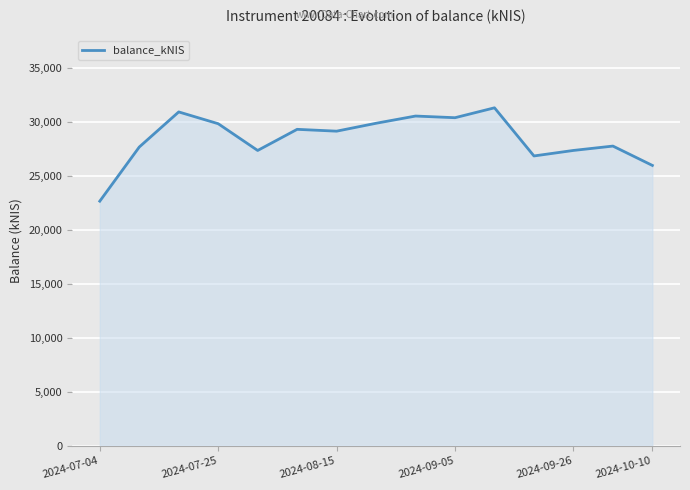

True or false: there are more than 0 points higher than both neighbors.

True